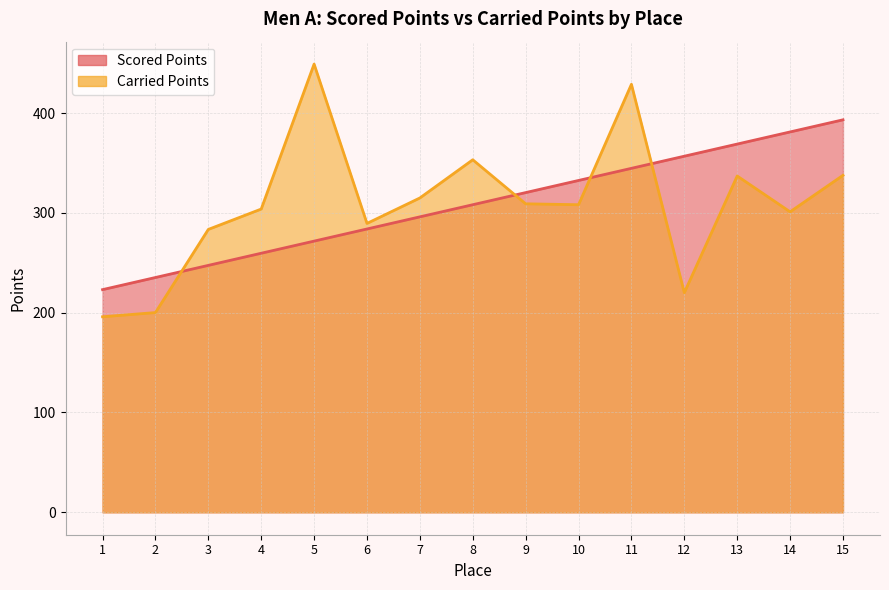

Between 3 and 6, which is larger?

6